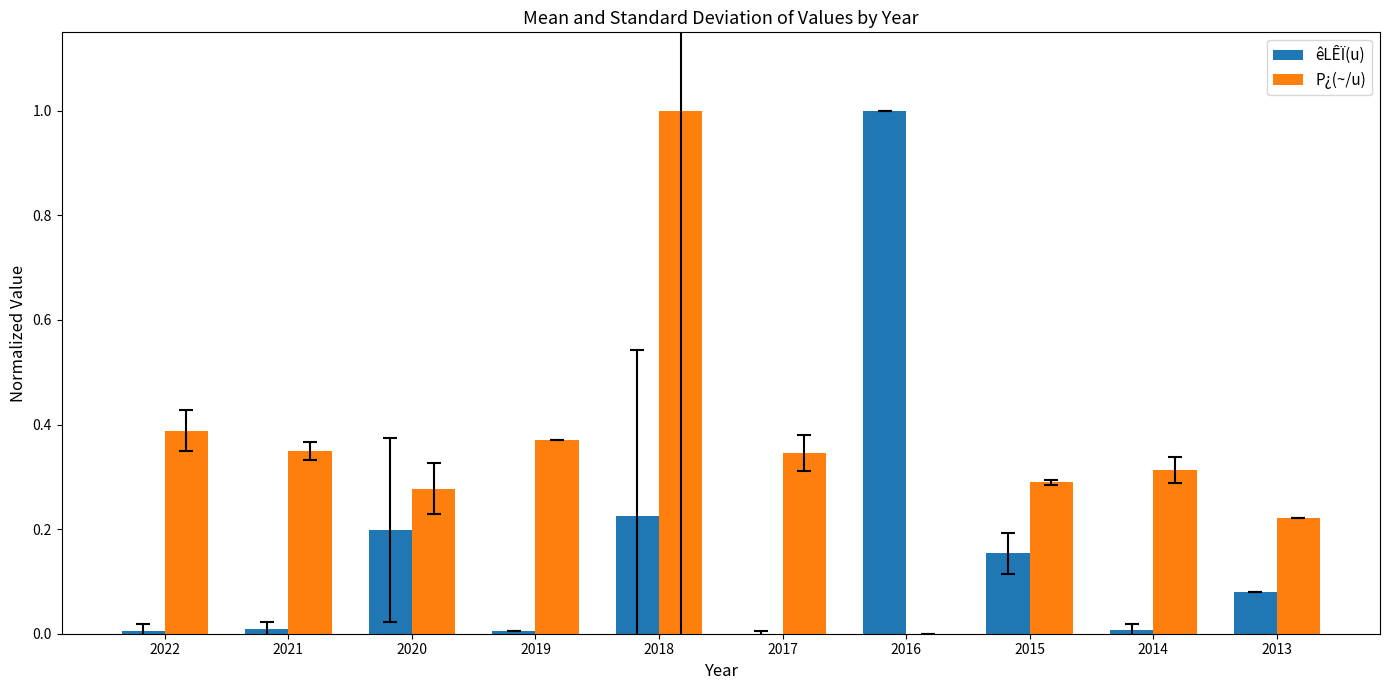

Is it true that êLÊÏ(u) equals 0.3 at 2020?

False